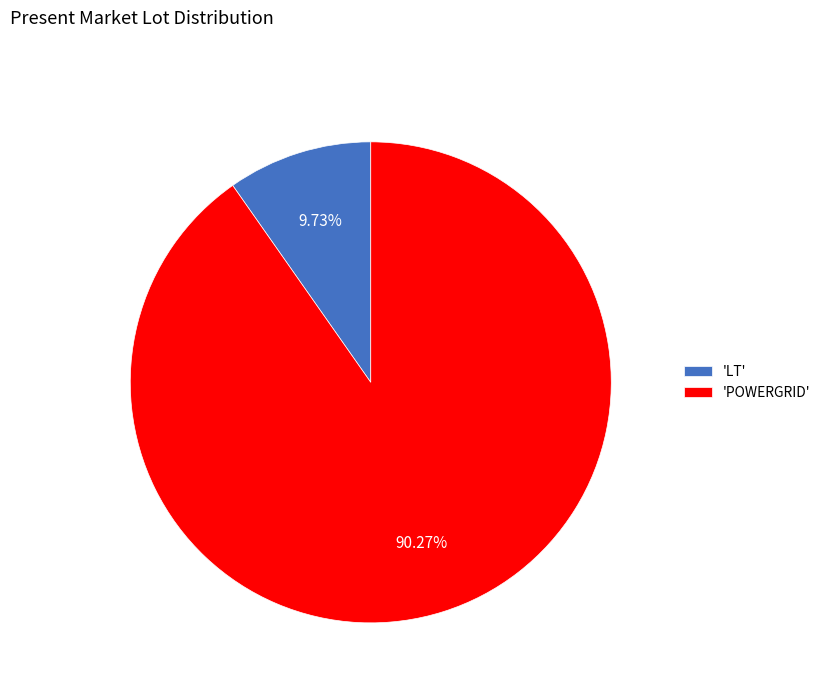

Does any single category account for the majority?

Yes